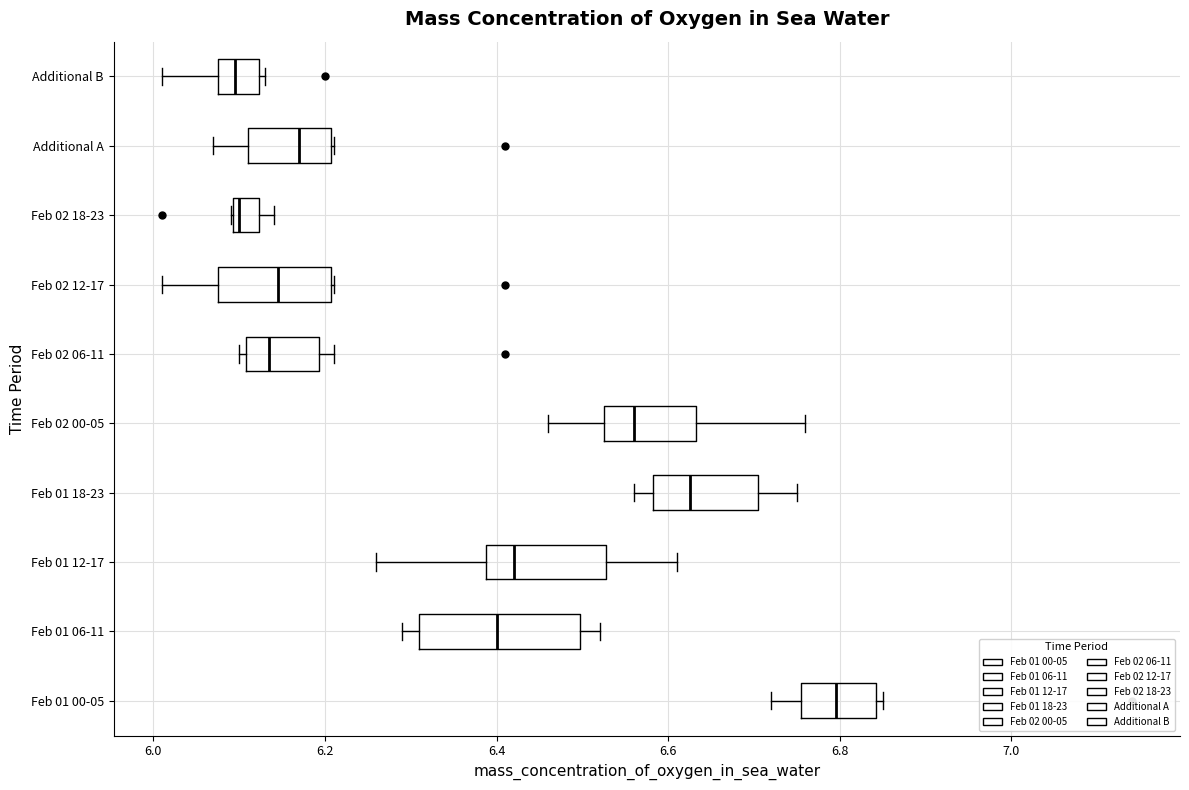

Reading bottom to top, read every box against the x-axis: the position of its median line, the range the box covers, and the ends of its whiskers. The values are not printed on the chart, so give them approximately, as read against the axis.

Feb 01 00-05: median 6.80, box 6.76 to 6.84, whiskers 6.72 to 6.86
Feb 01 06-11: median 6.40, box 6.32 to 6.50, whiskers 6.30 to 6.52
Feb 01 12-17: median 6.42, box 6.38 to 6.52, whiskers 6.26 to 6.62
Feb 01 18-23: median 6.62, box 6.58 to 6.70, whiskers 6.56 to 6.76
Feb 02 00-05: median 6.56, box 6.52 to 6.64, whiskers 6.46 to 6.76
Feb 02 06-11: median 6.14, box 6.10 to 6.20, whiskers 6.10 (just left of the box's left edge) to 6.22
Feb 02 12-17: median 6.14, box 6.08 to 6.20, whiskers 6.02 to 6.22
Feb 02 18-23: median 6.10 (just right of the box's left edge), box 6.10 to 6.12, whiskers 6.10 to 6.14
Additional A: median 6.18, box 6.12 to 6.20, whiskers 6.08 to 6.22
Additional B: median 6.10, box 6.08 to 6.12, whiskers 6.02 to 6.14